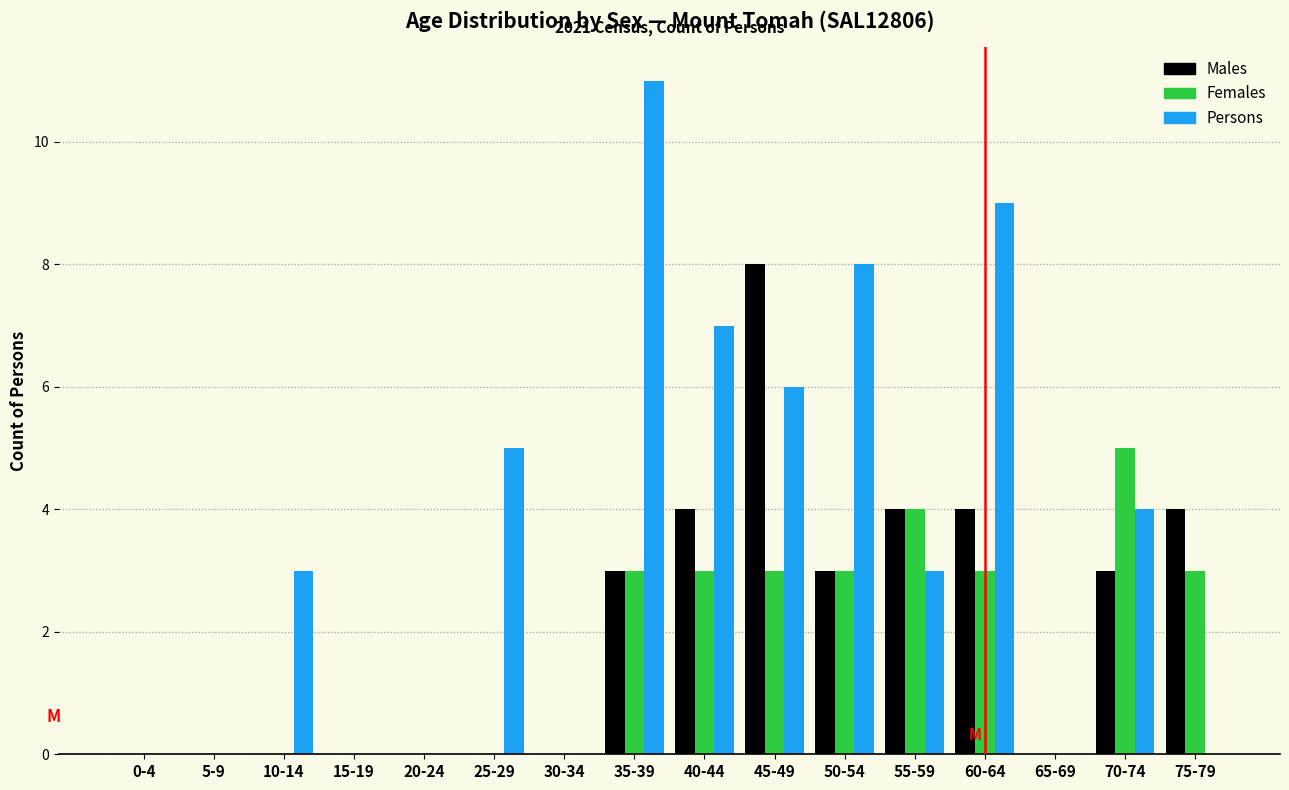

Between 5-9 and 10-14, which series saw the biggest shift?

Persons